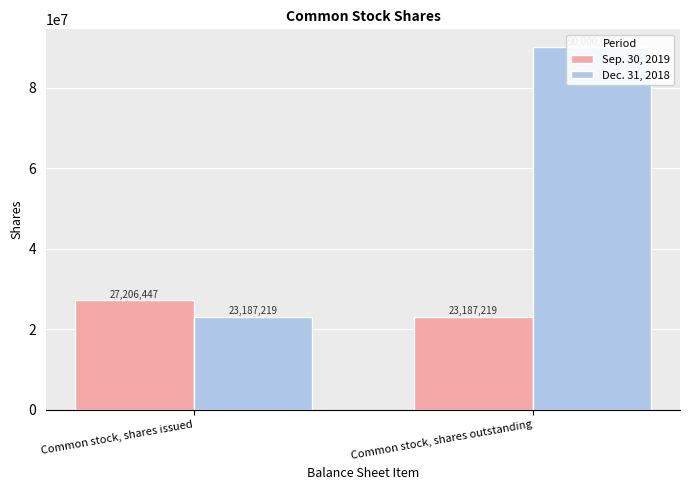

Reading right to left, list all the values displayed in this chart.

Sep. 30, 2019: 23187219	27206447
Dec. 31, 2018: 90000000	23187219